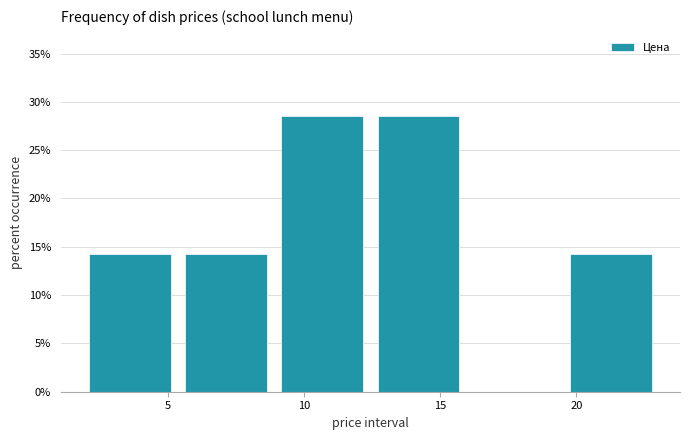

Reading left to right, transcribe this chart: for each bar, give the range it covers on the x-axis and its height. Neither the bar edges nor the heights are printed on the chart, so give them approximately, as read against the axes.

2.0 to 5.5: 14.5
5.5 to 9.0: 14.5
9.0 to 12.5: 28.5
12.5 to 16.0: 28.5
16.0 to 19.5: 0
19.5 to 23.0: 14.5